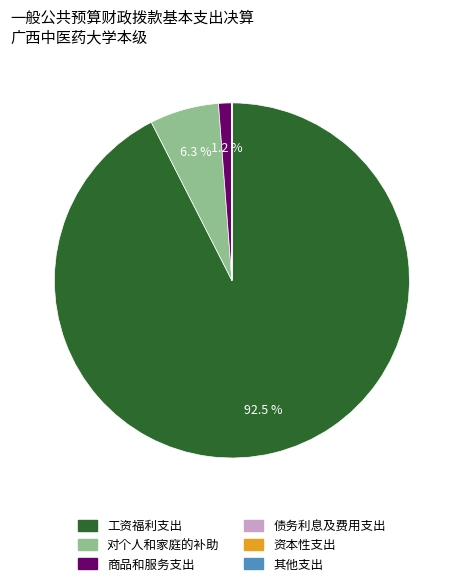

What is the total percentage of 商品和服务支出 and 对个人和家庭的补助?

7.5%